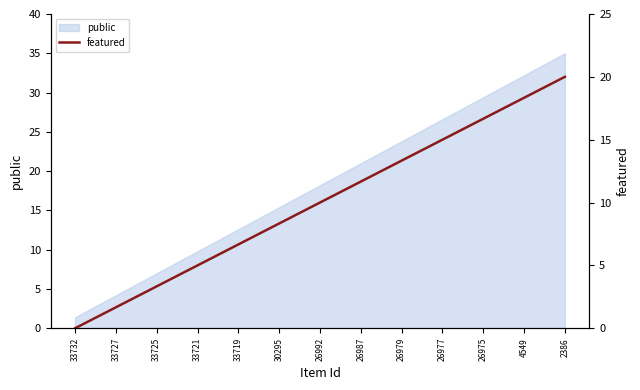

What is the minimum value for public?

1.4